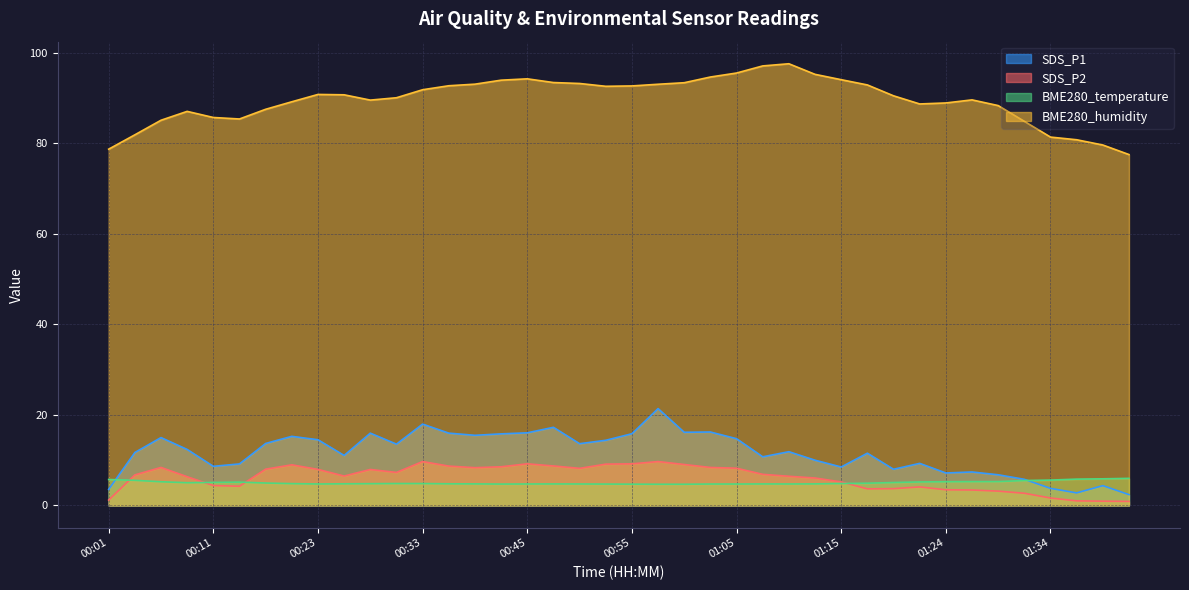

Which series ends up on top after the final intersection of SDS_P2 and BME280_temperature?

BME280_temperature